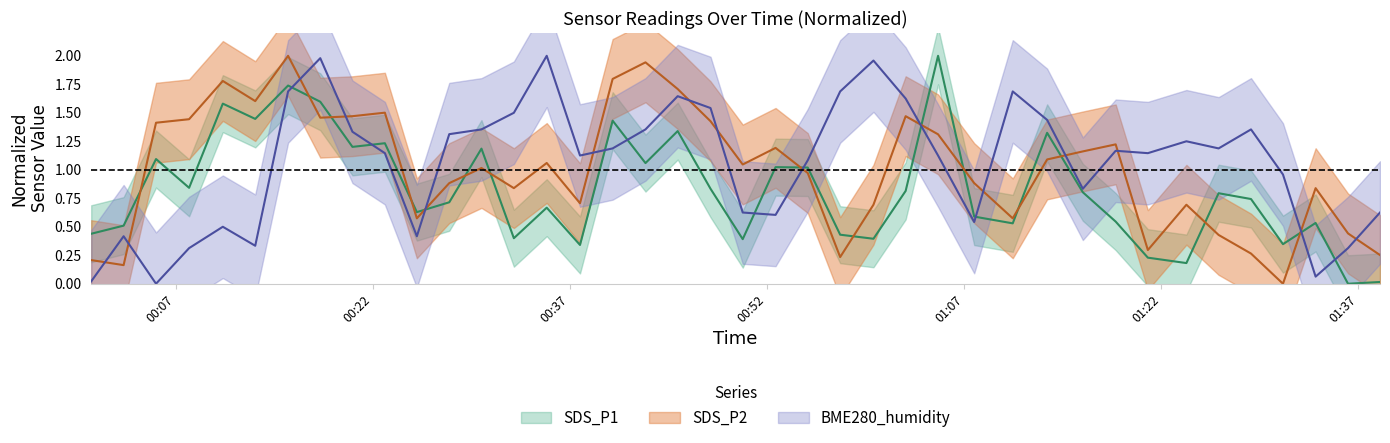

How many positive values does the SDS_P2 series have?

39